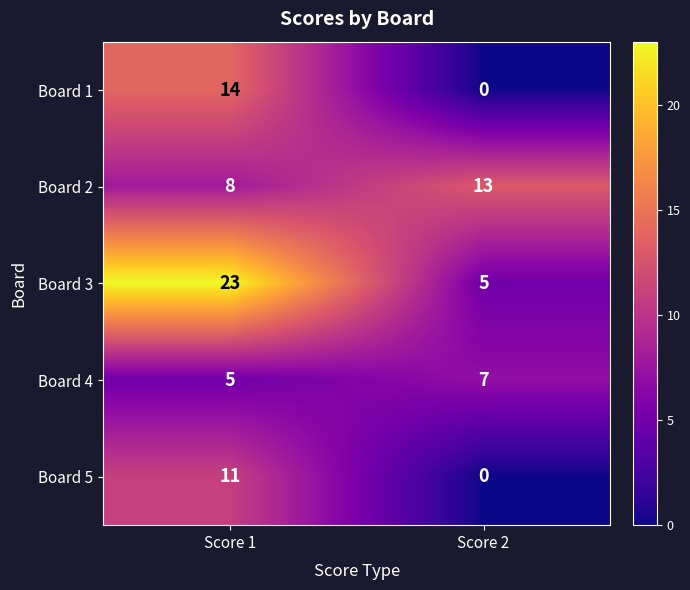

Where is Board 4 nearest to the value 6?

Score 1